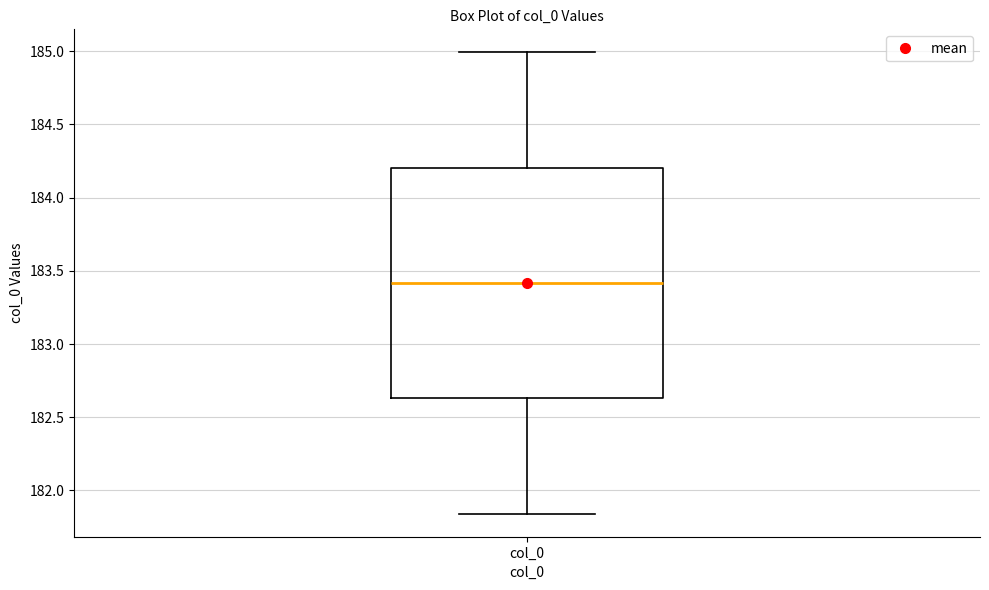

Read this box plot against the y-axis: the position of the median line, the range covered by the box, and the ends of both whiskers. The values are not printed on the chart, so give them approximately, as read against the axis.

median 183.40, box 182.65 to 184.20, whiskers 181.85 to 185.00